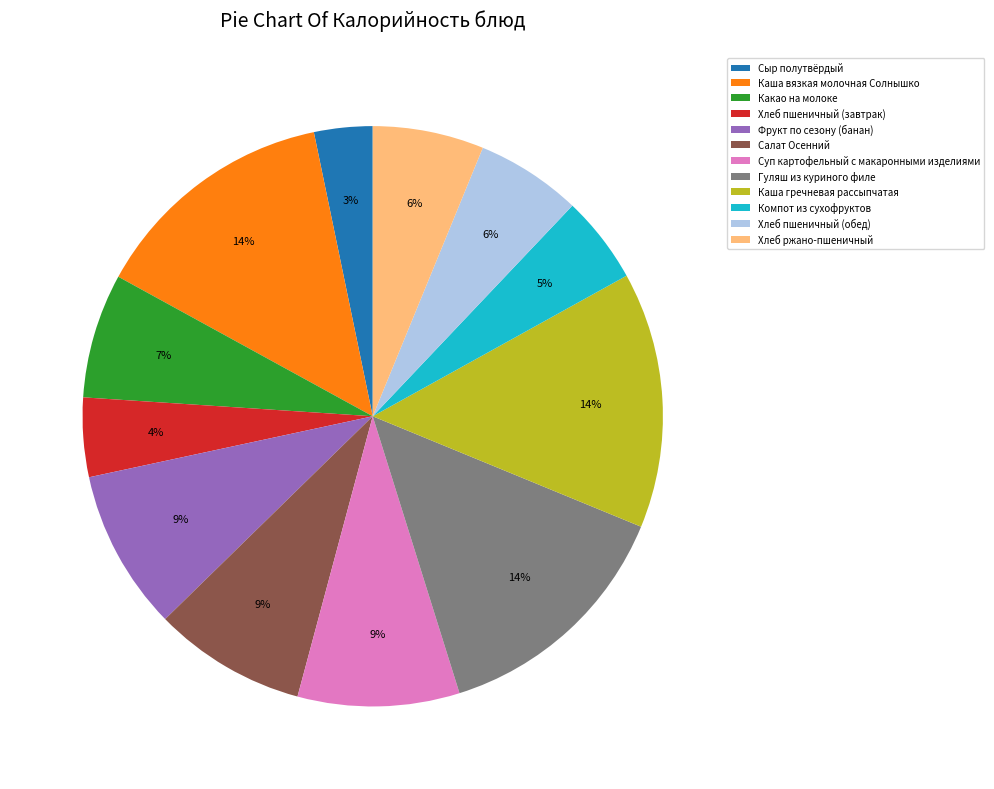

Is it true that Фрукт по сезону (банан) is 9% of the pie?

True